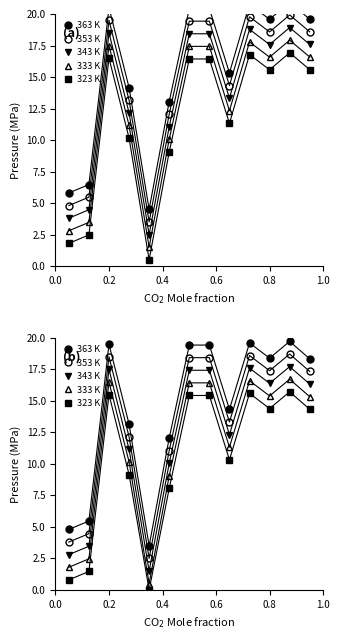

Rank the series by their average value, from highest to lowest.

363 K, 353 K, 343 K, 333 K, 323 K